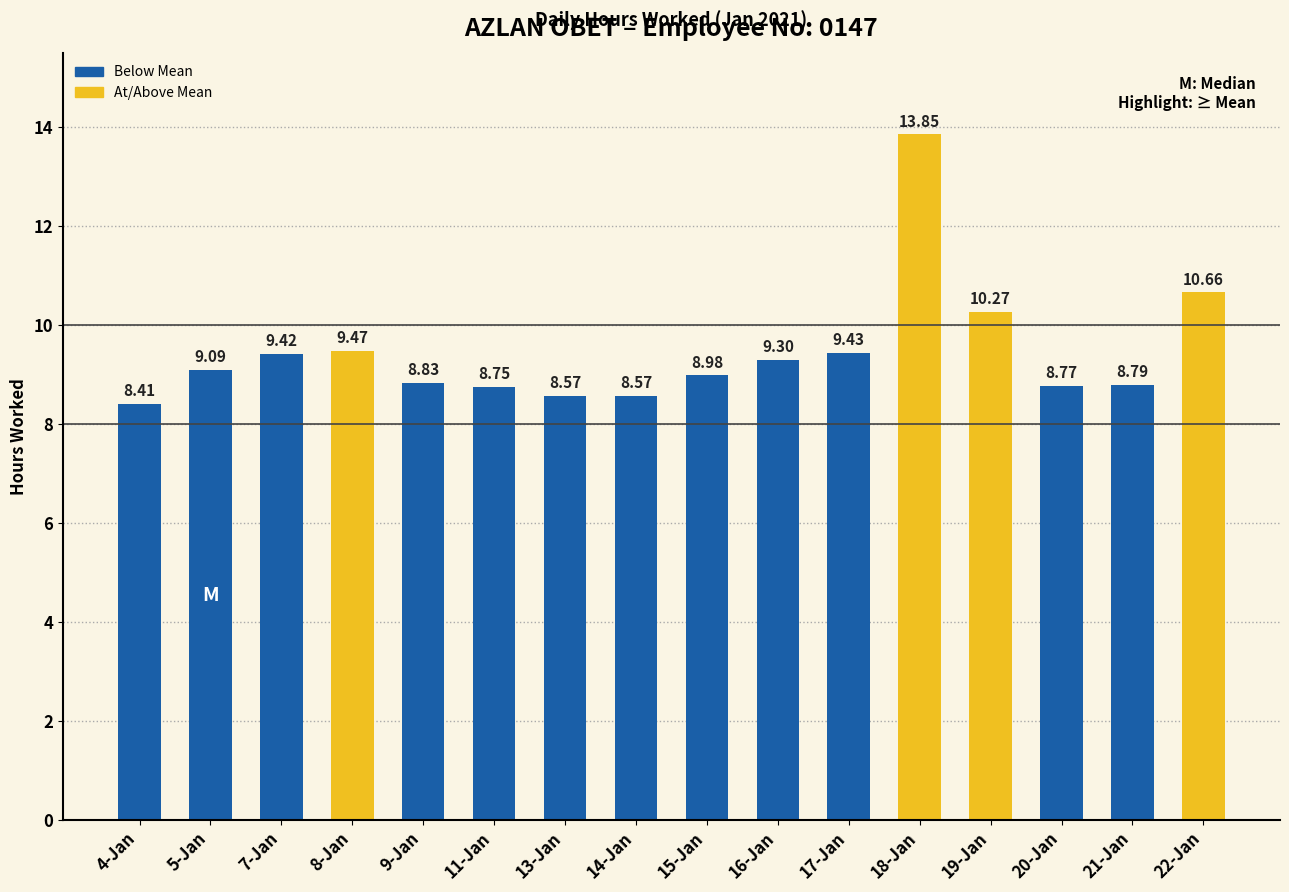

What is the difference between the maximum and minimum values?

5.4